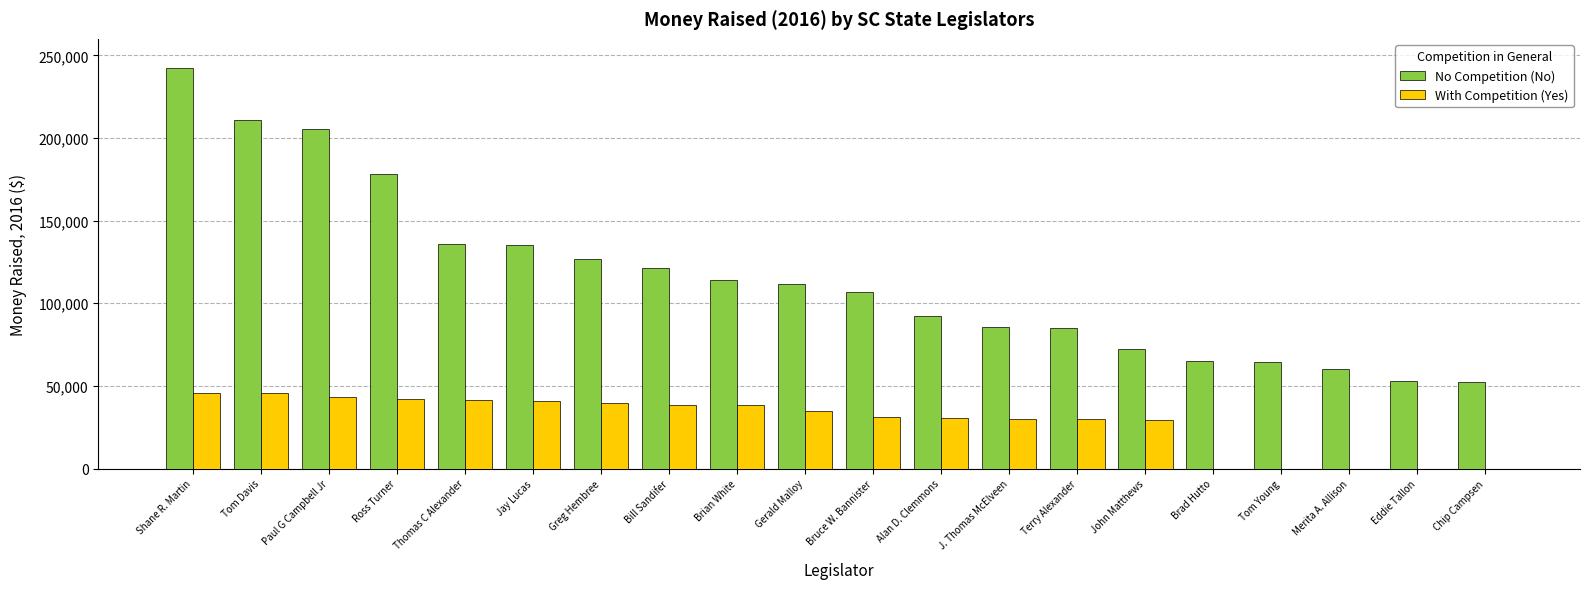

What is the approximate value of With Competition (Yes) at Gerald Malloy?

34613